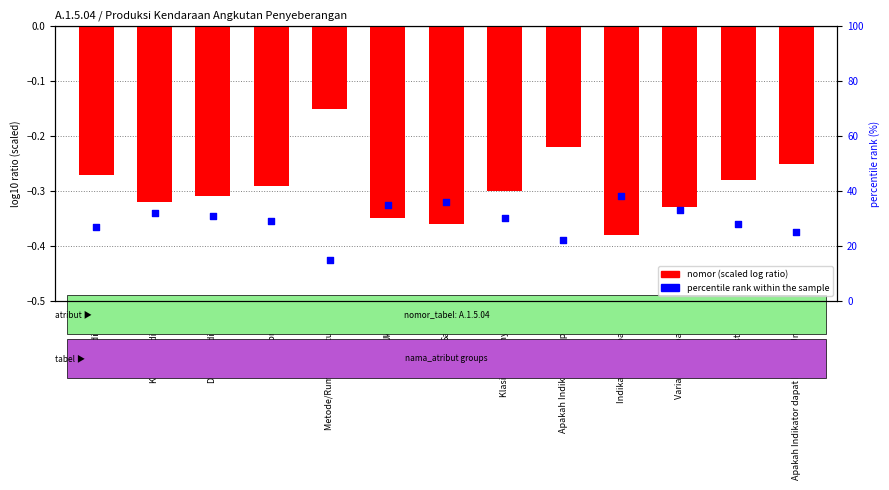

Which series reaches the minimum Y coordinate?

nomor (scaled)